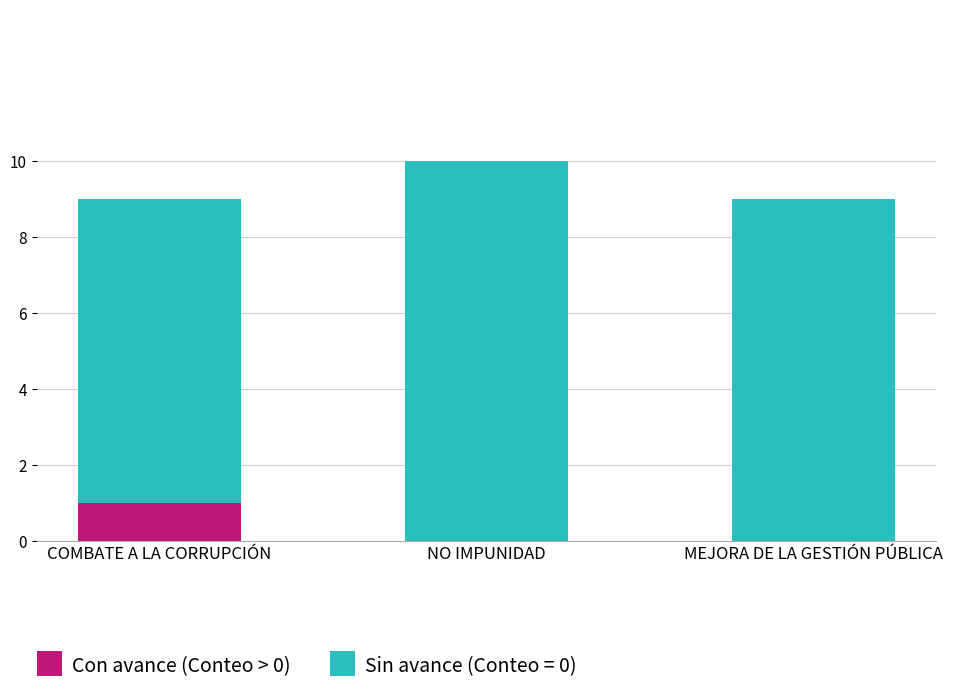

The Con avance (Conteo > 0) series shows 0 at MEJORA DE LA GESTIÓN PÚBLICA. True or false?

True